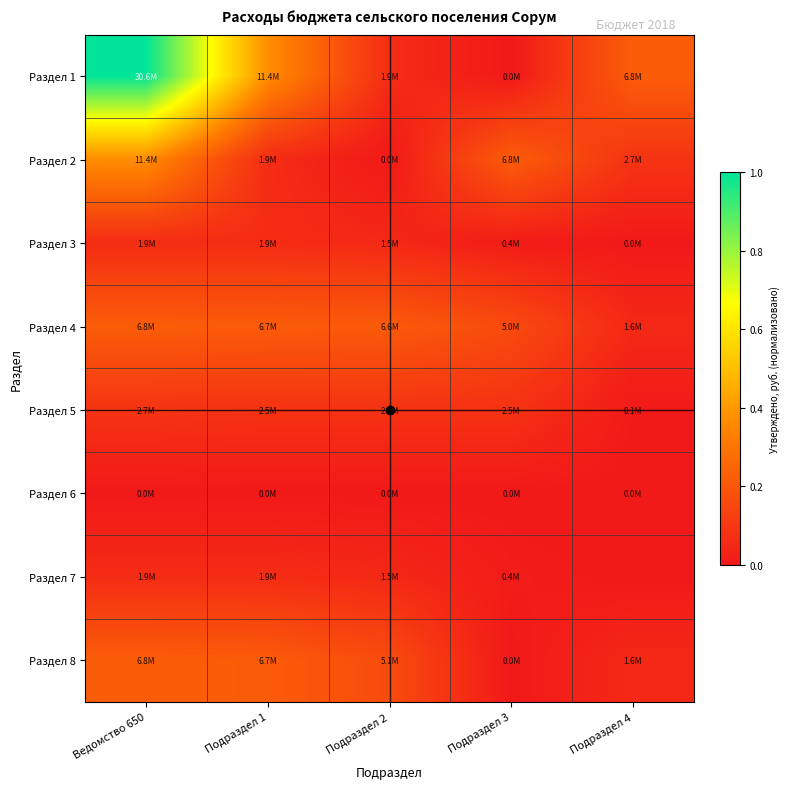

Which has a higher value, Подраздел 4 or Ведомство 650?

Ведомство 650